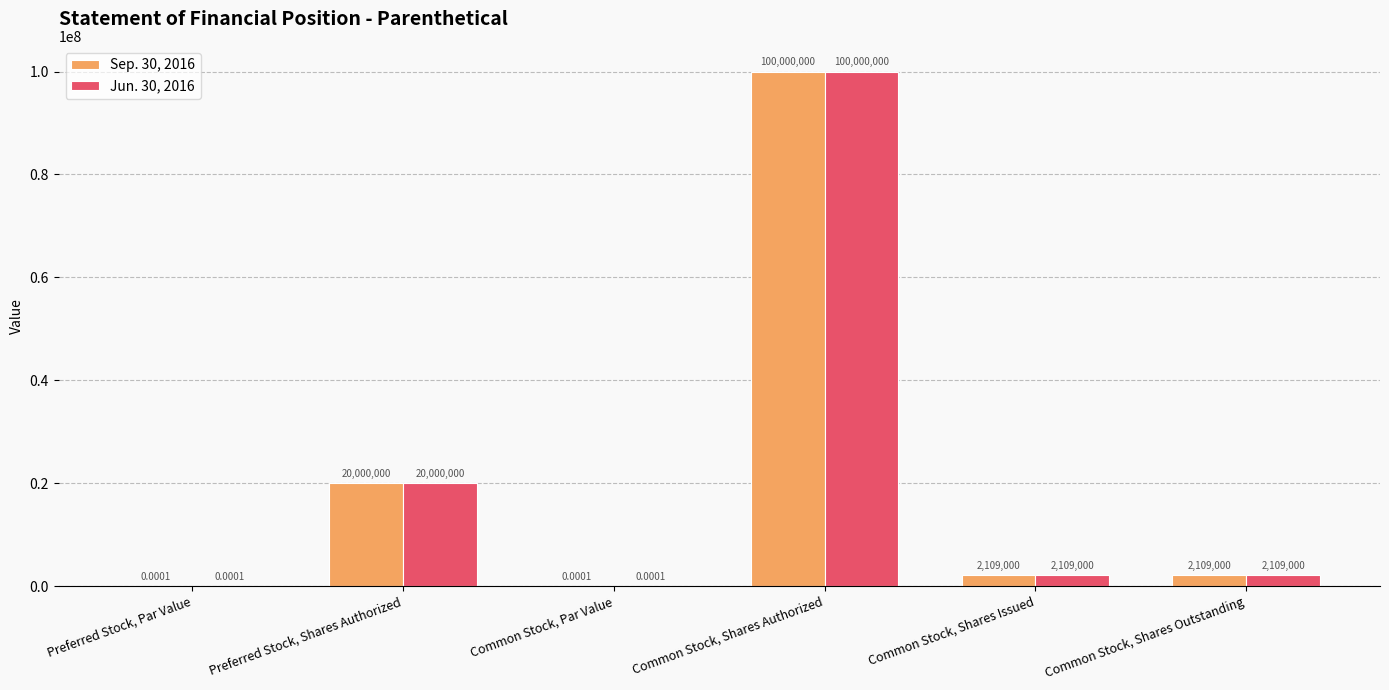

At which label does Sep. 30, 2016 first exceed 2109000?

Preferred Stock, Shares Authorized